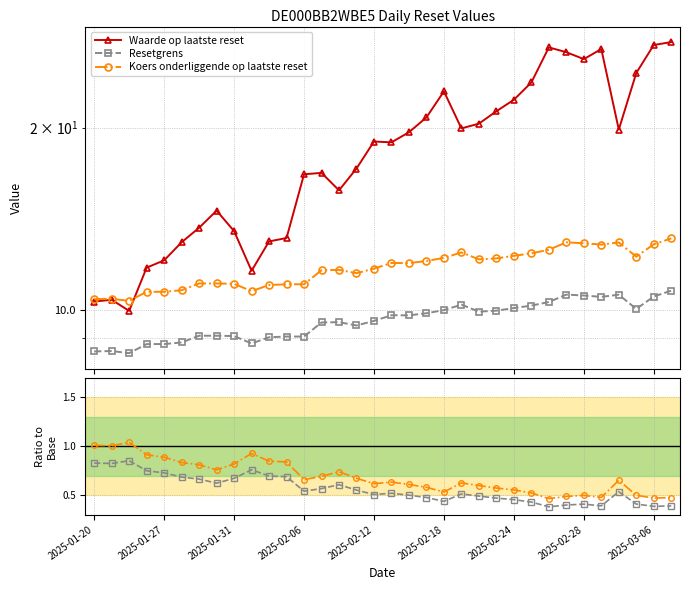

What position from the left is 33?

34